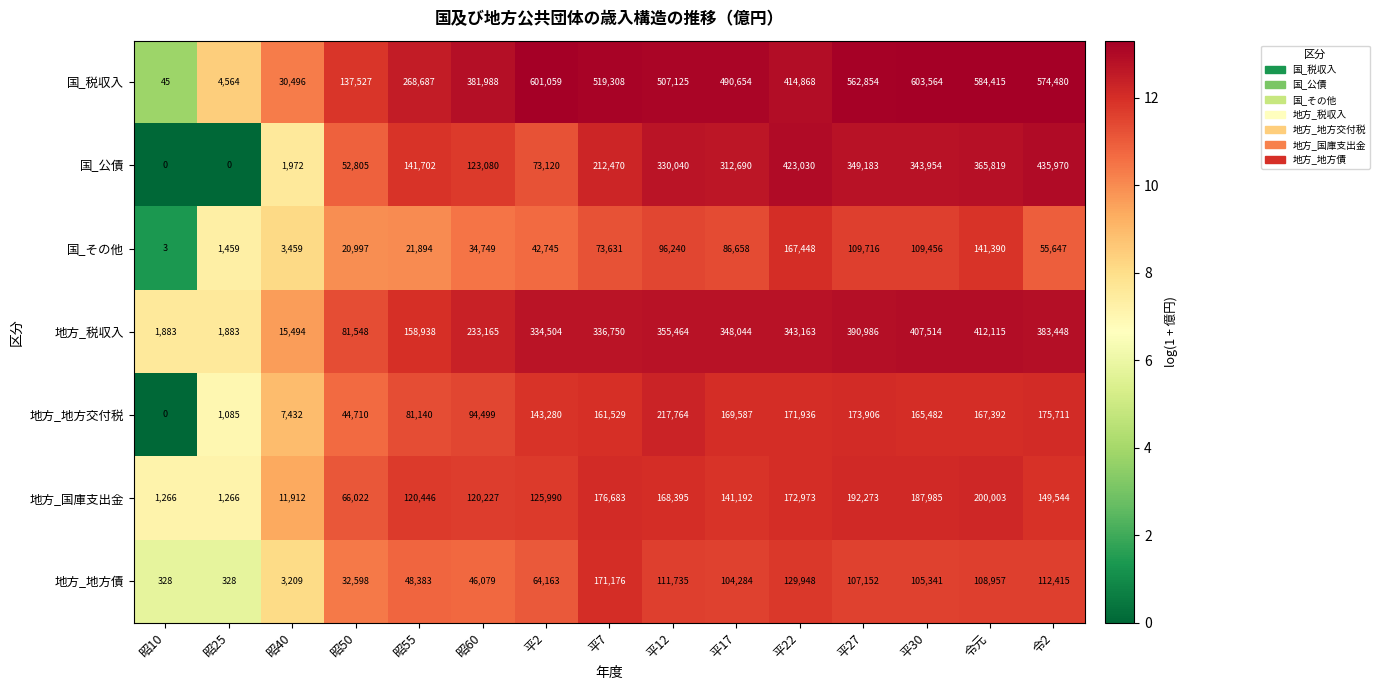

What is the sum of all 国_税収入 values?

5681634